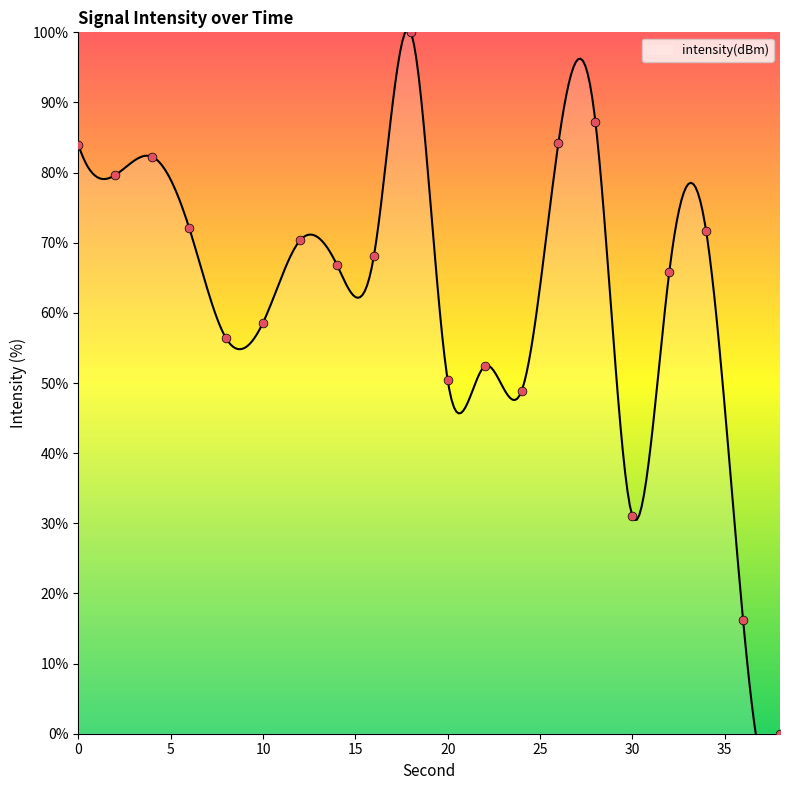

Approximately how many times larger is the value at 2 compared to 18?

0.8